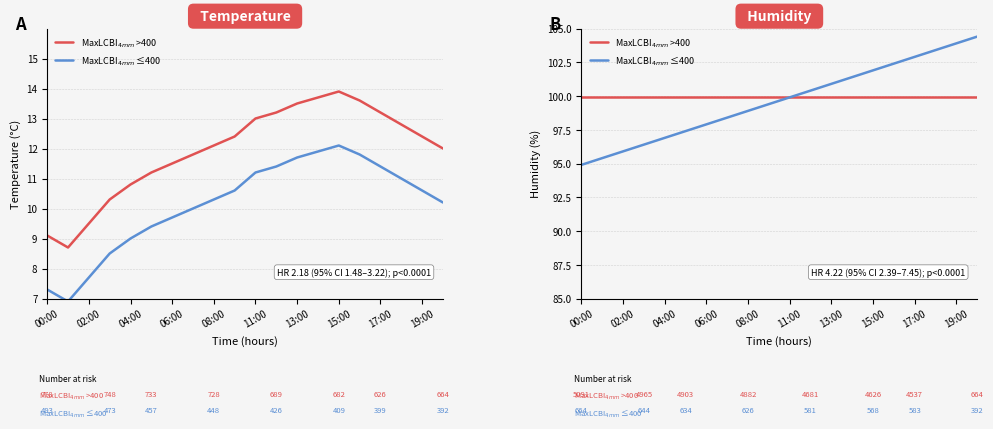

What are all the series names shown in the legend?

MaxLCBI$_{4mm}$ >400, MaxLCBI$_{4mm}$ ≤400